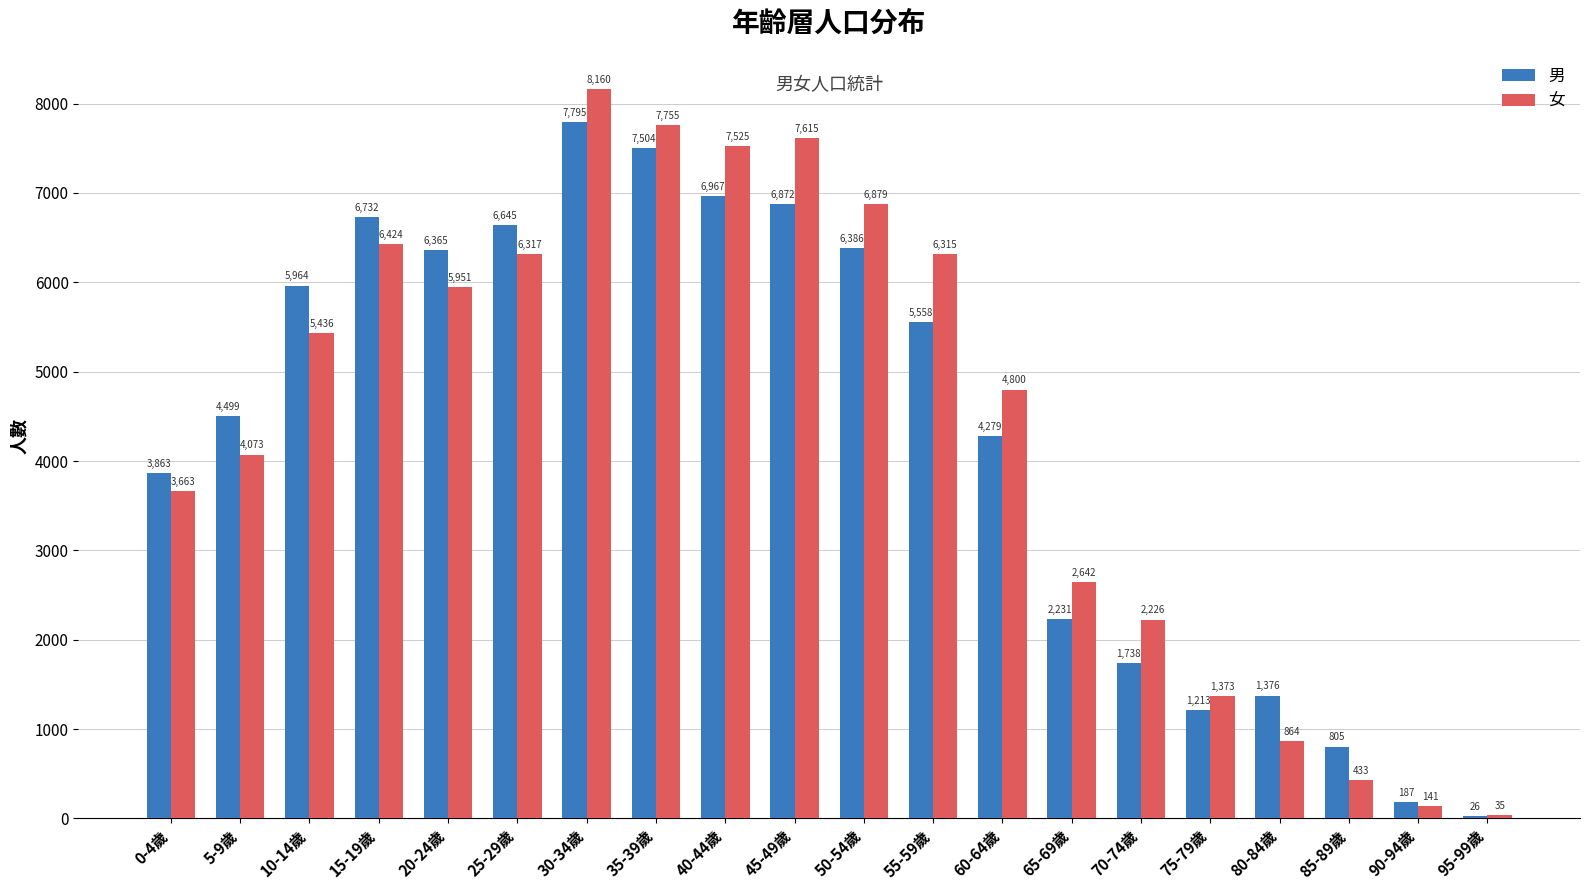

How many groups of bars are there?

20